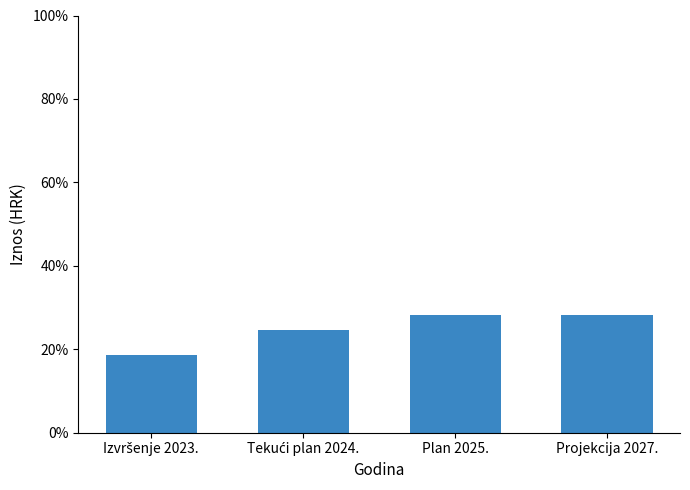

Reading right to left, what are all the values shown in this chart?

0.3	0.3	0.2	0.2